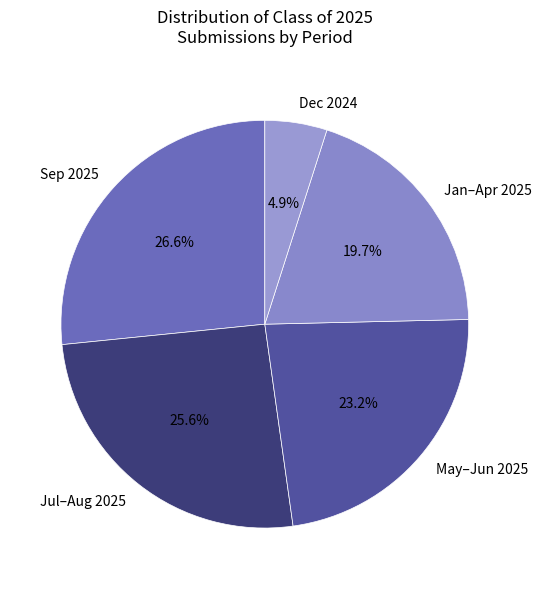

To the nearest percent, what is the average slice percentage?

20%